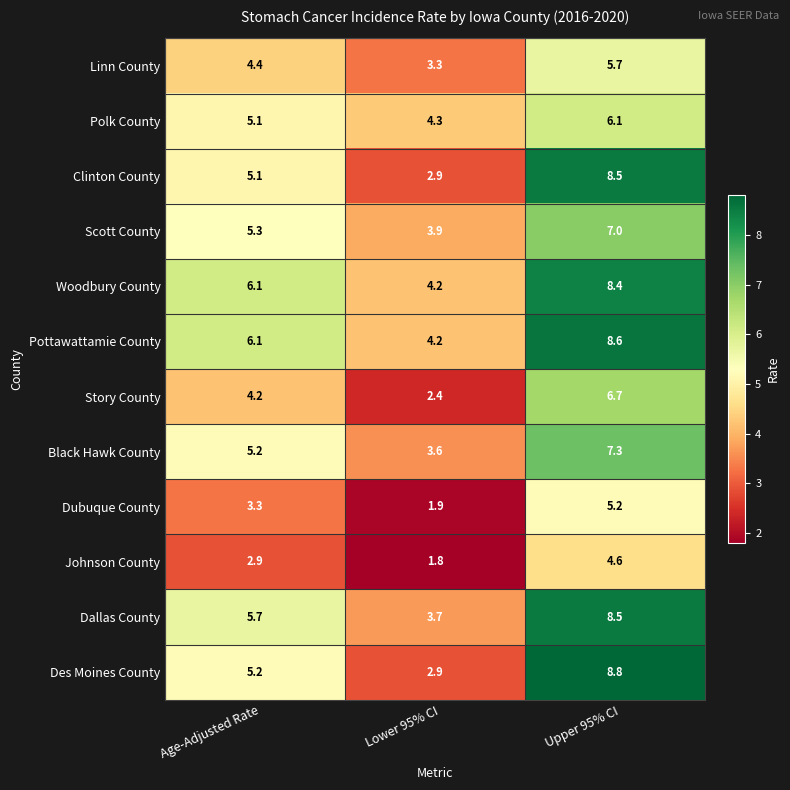

The Scott County series shows 5.3 at Age-Adjusted Rate. True or false?

True